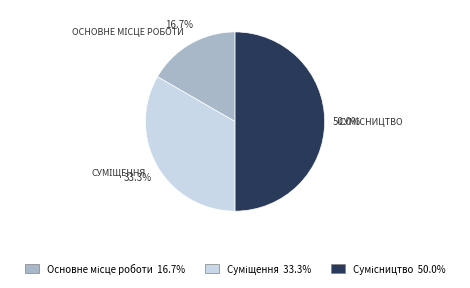

How many segments does this pie chart have?

3